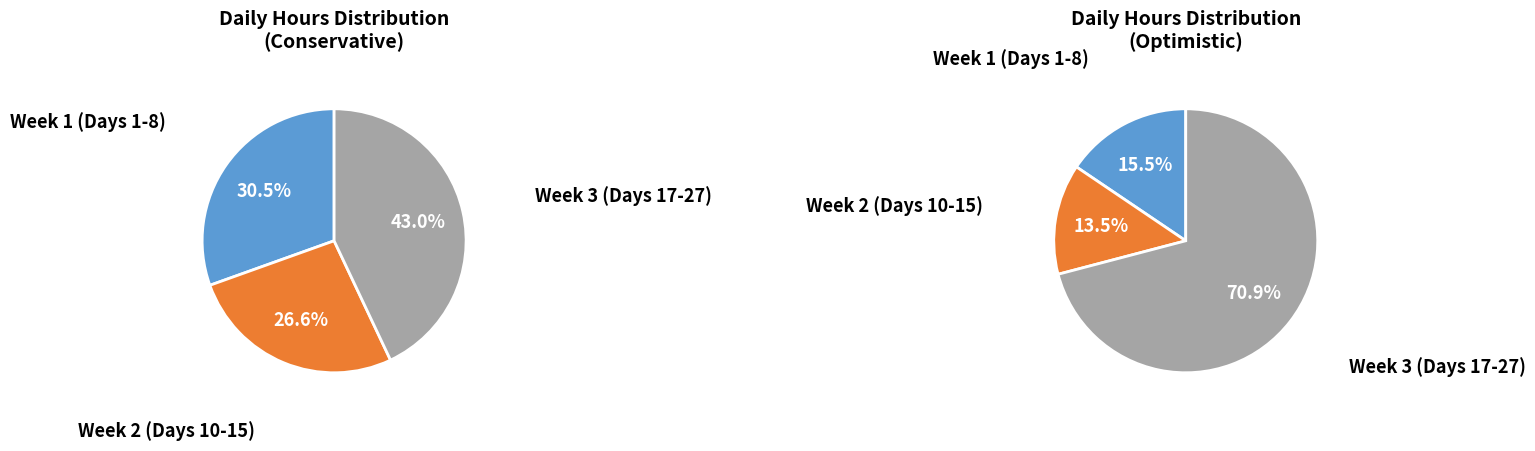

Is it true that 1-Sat is 1% of the pie?

False